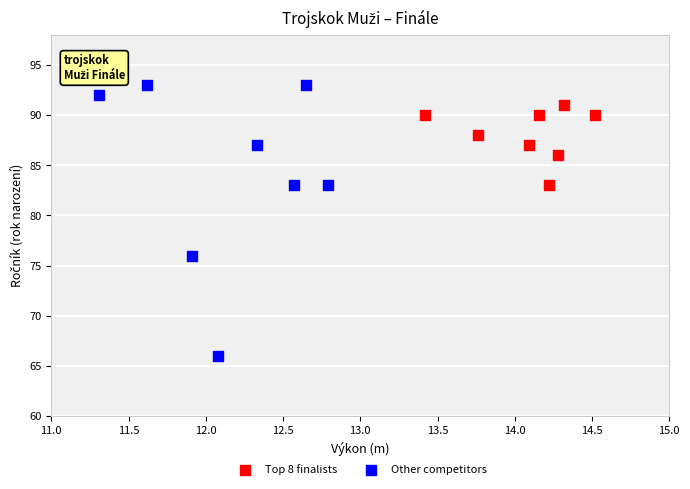

Which series contains the lowest Y value?

Other competitors